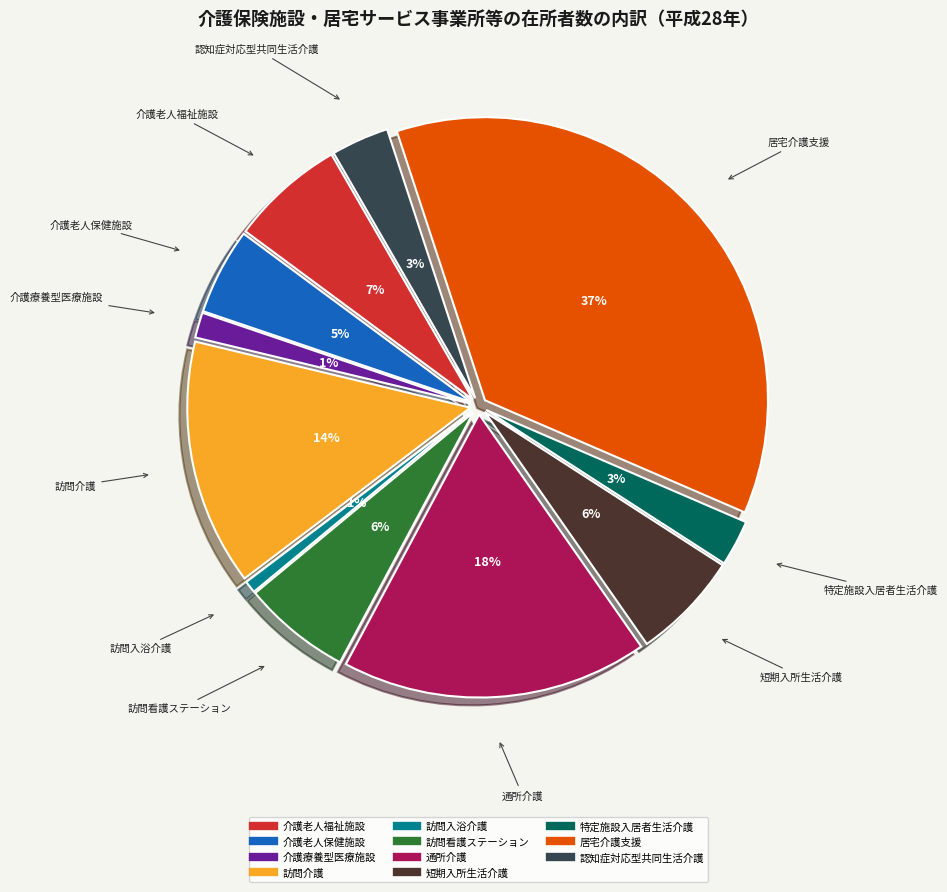

To the nearest percent, what is the average slice percentage?

9%